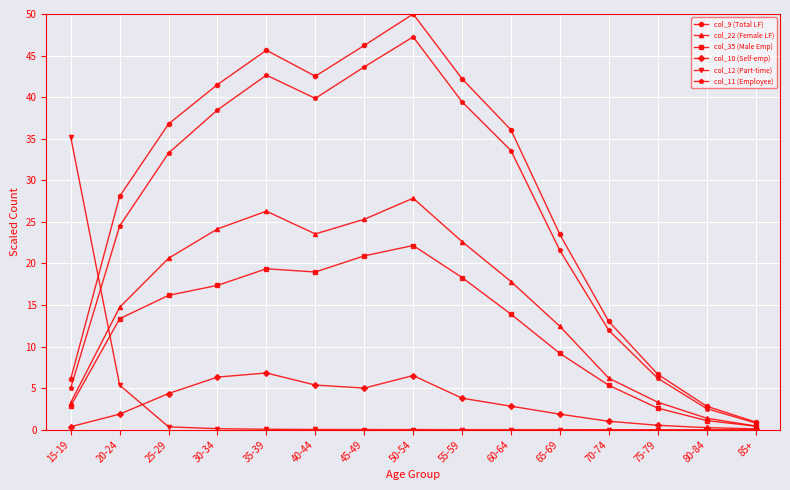

True or false: col_35 (Male Emp) and col_9 (Total LF) cross at least once.

False